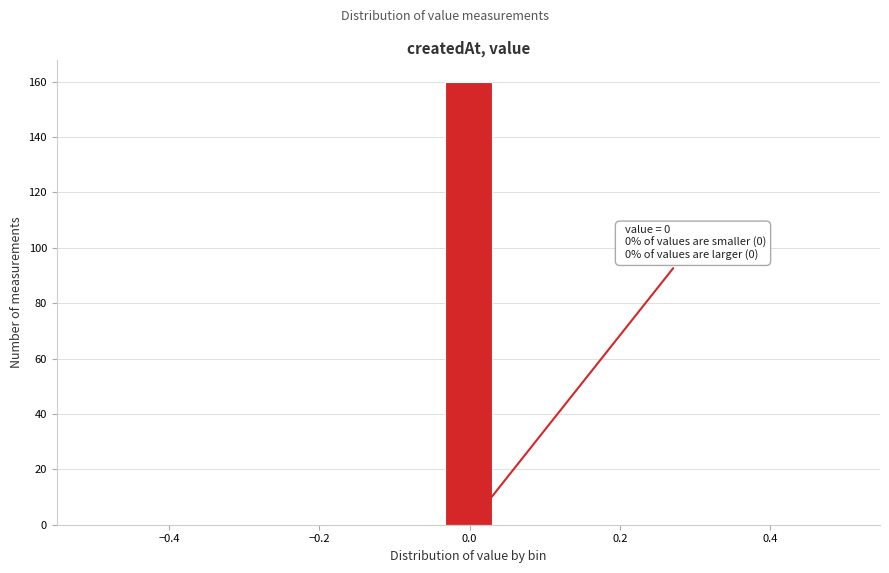

Read against the x-axis, roughly where is the centre of the tallest bar?

0.00